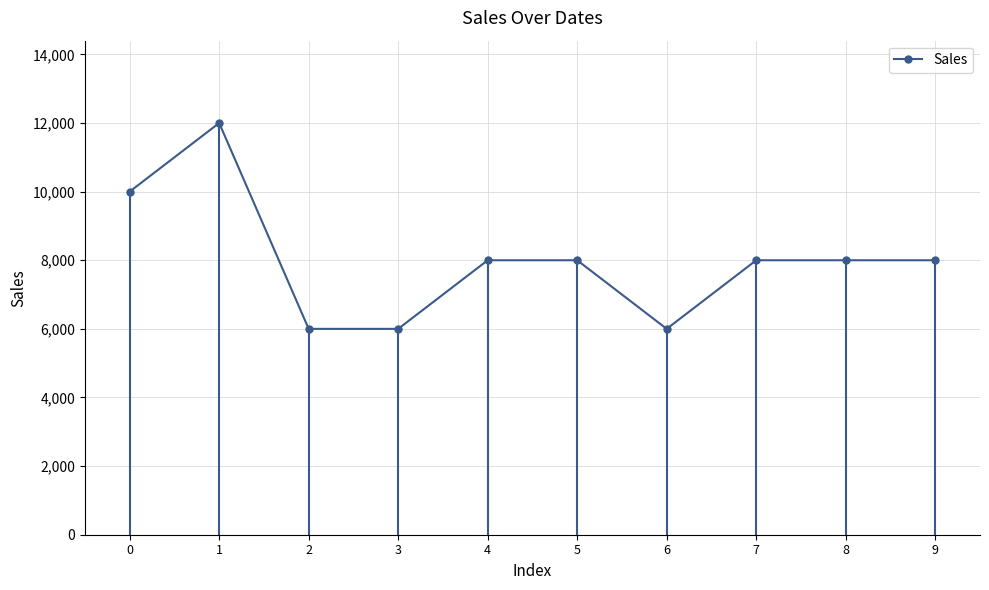

What is the difference between the maximum and second lowest values?

6000